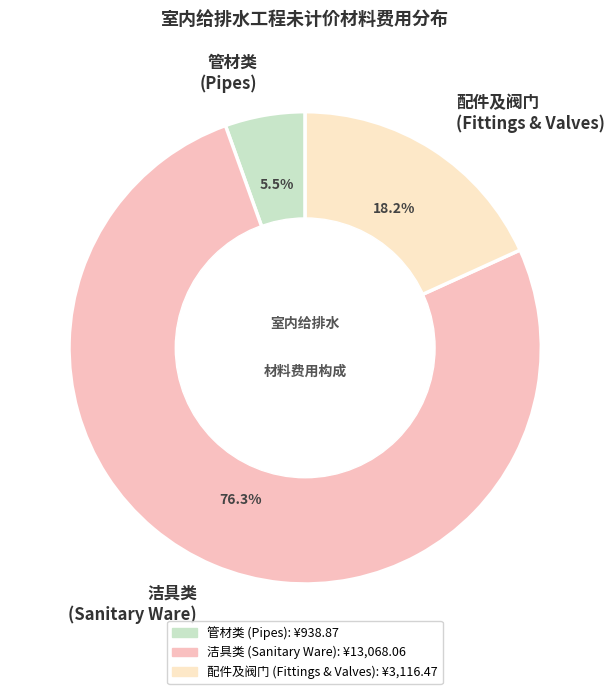

Approximately how many times larger is the value at 管材类 (Pipes) compared to 配件及阀门 (Fittings & Valves)?

0.3